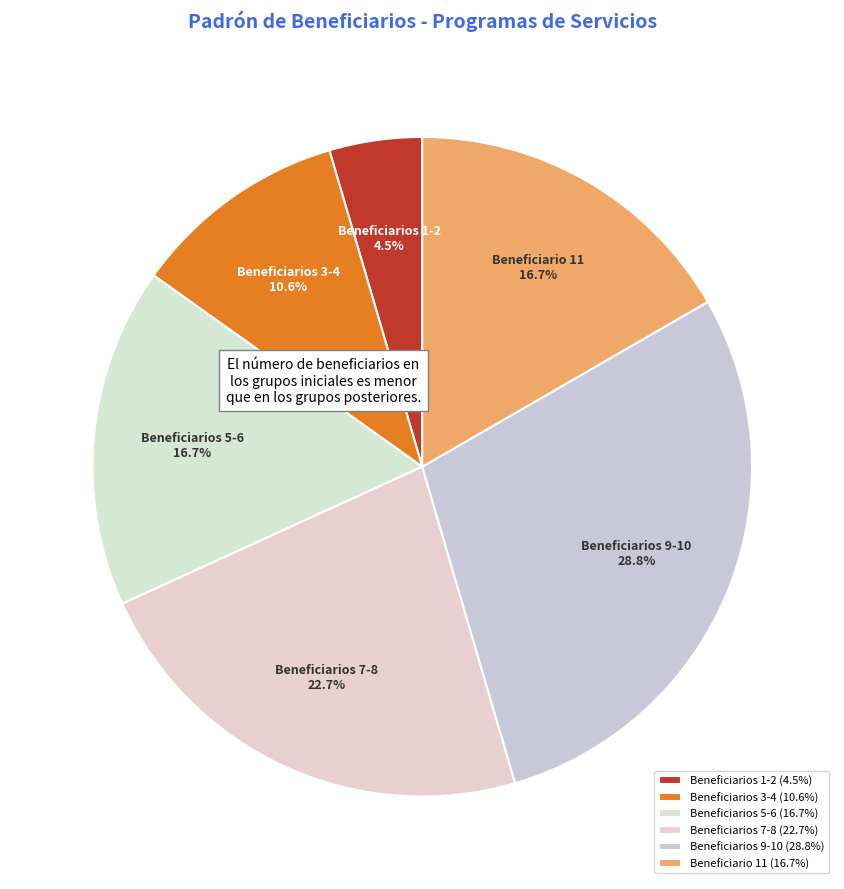

Which has a higher value, Beneficiarios 1-2 or Beneficiarios 9-10?

Beneficiarios 9-10